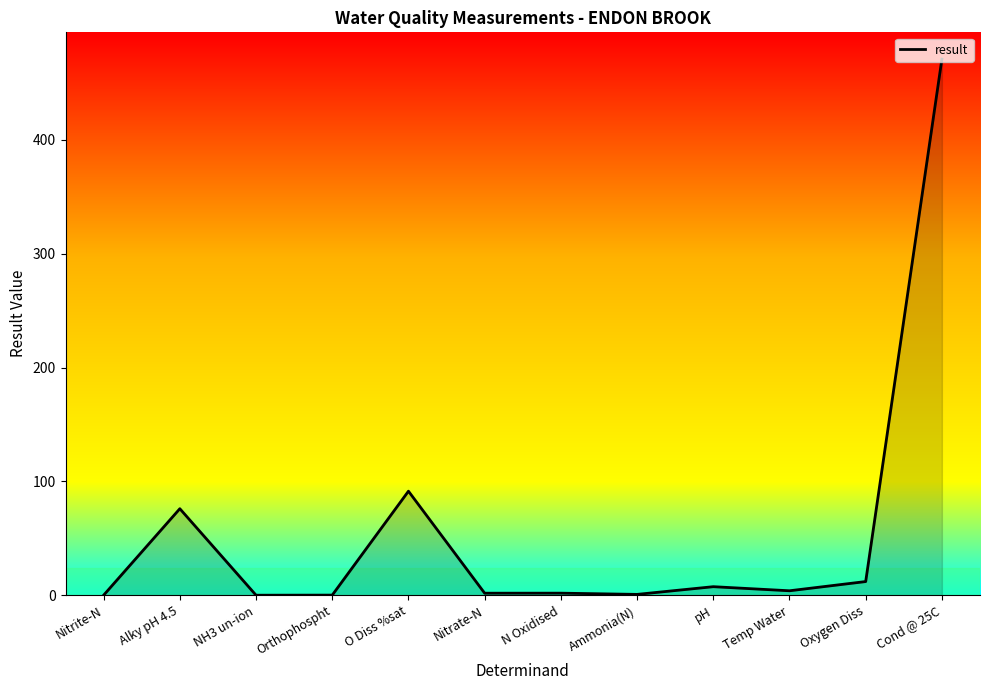

What is the sum of all values?

666.2